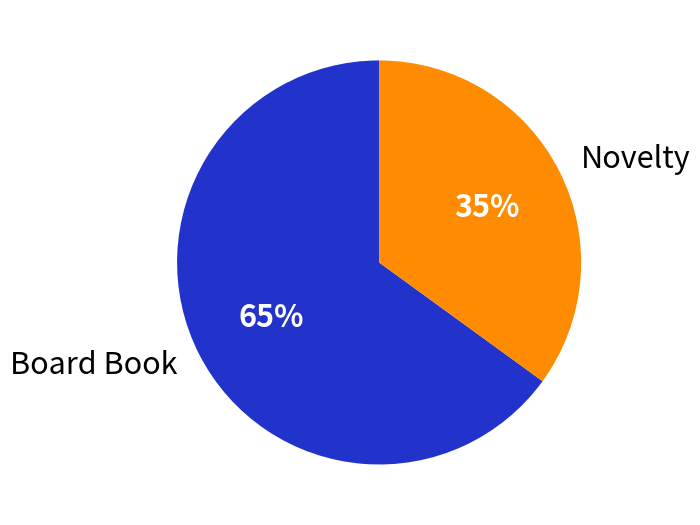

What is the smallest slice in the pie chart?

Novelty